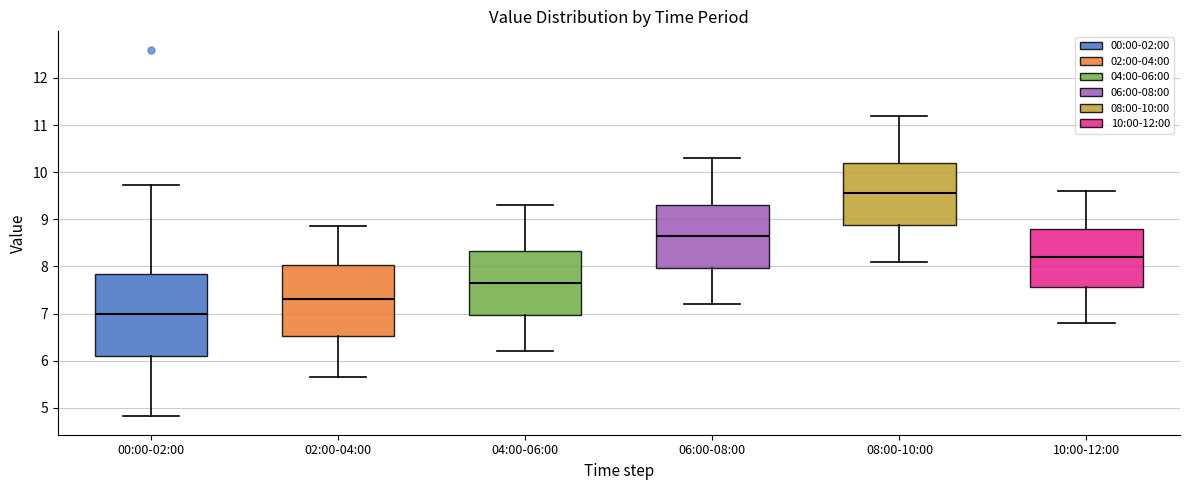

Reading left to right, transcribe this box plot: for each box, give where its median line is, the range the box spans, and where its two whiskers end, as read against the y-axis. The values are not printed on the chart, so give them approximately, as read against the axis.

00:00-02:00: median 7.0, box 6.1 to 7.8, whiskers 4.8 to 9.7
02:00-04:00: median 7.3, box 6.5 to 8.0, whiskers 5.7 to 8.9
04:00-06:00: median 7.7, box 7.0 to 8.3, whiskers 6.2 to 9.3
06:00-08:00: median 8.7, box 8.0 to 9.3, whiskers 7.2 to 10.3
08:00-10:00: median 9.6, box 8.9 to 10.2, whiskers 8.1 to 11.2
10:00-12:00: median 8.2, box 7.6 to 8.8, whiskers 6.8 to 9.6